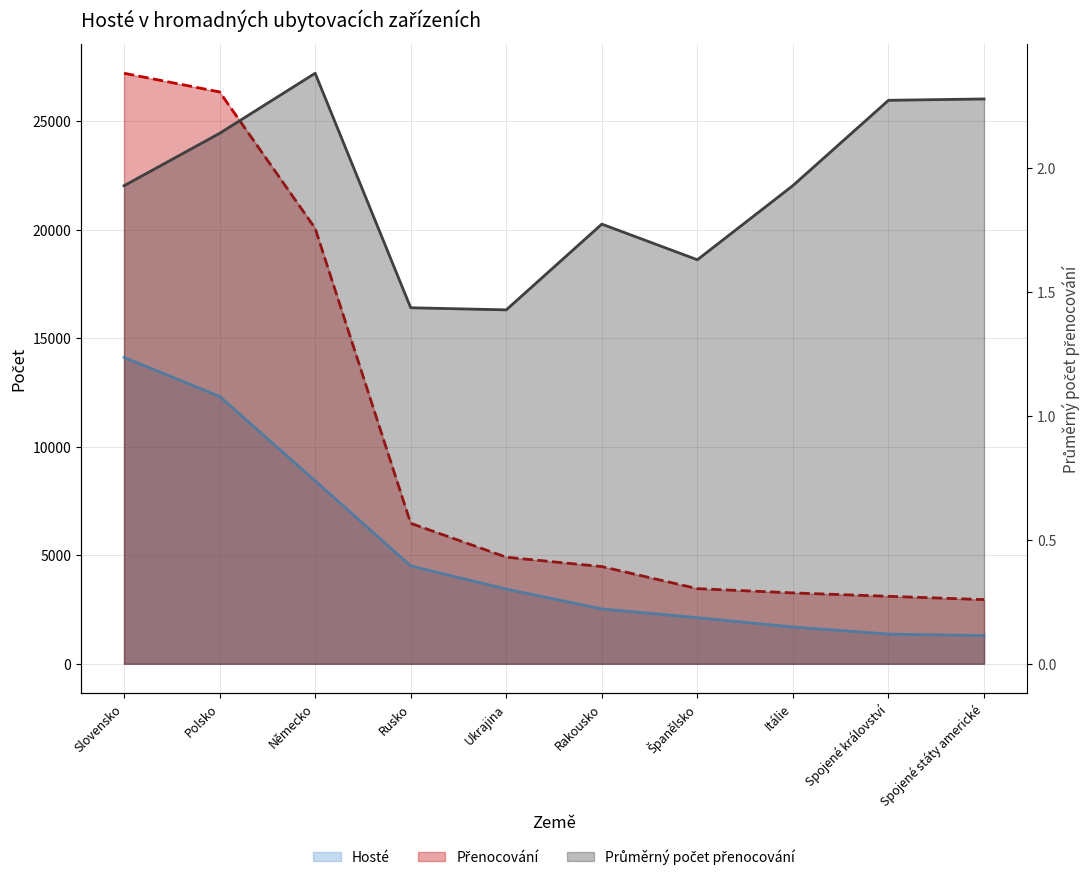

What is the label of the 6th point from the left?

Rakousko